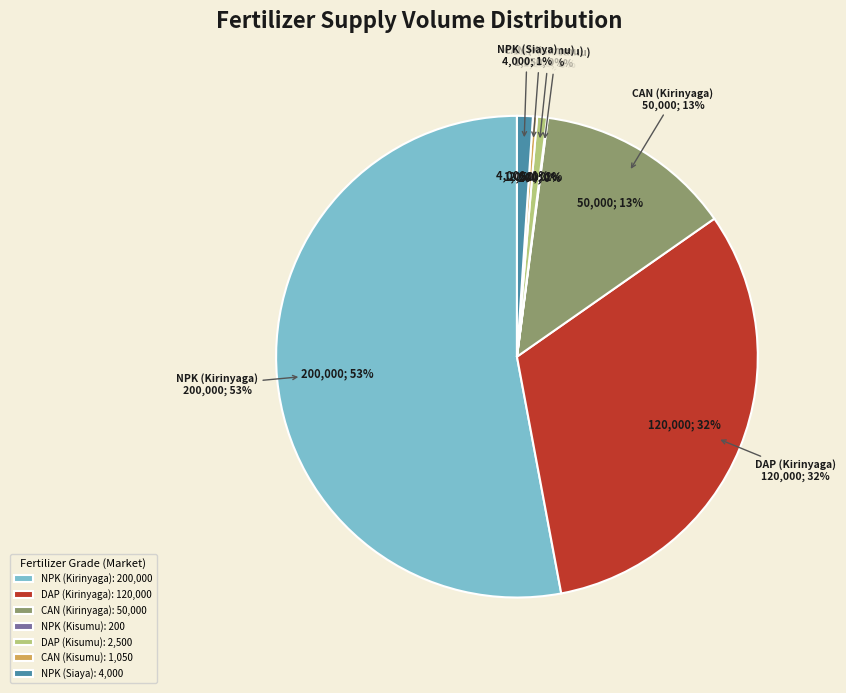

How many segments does this pie chart have?

7